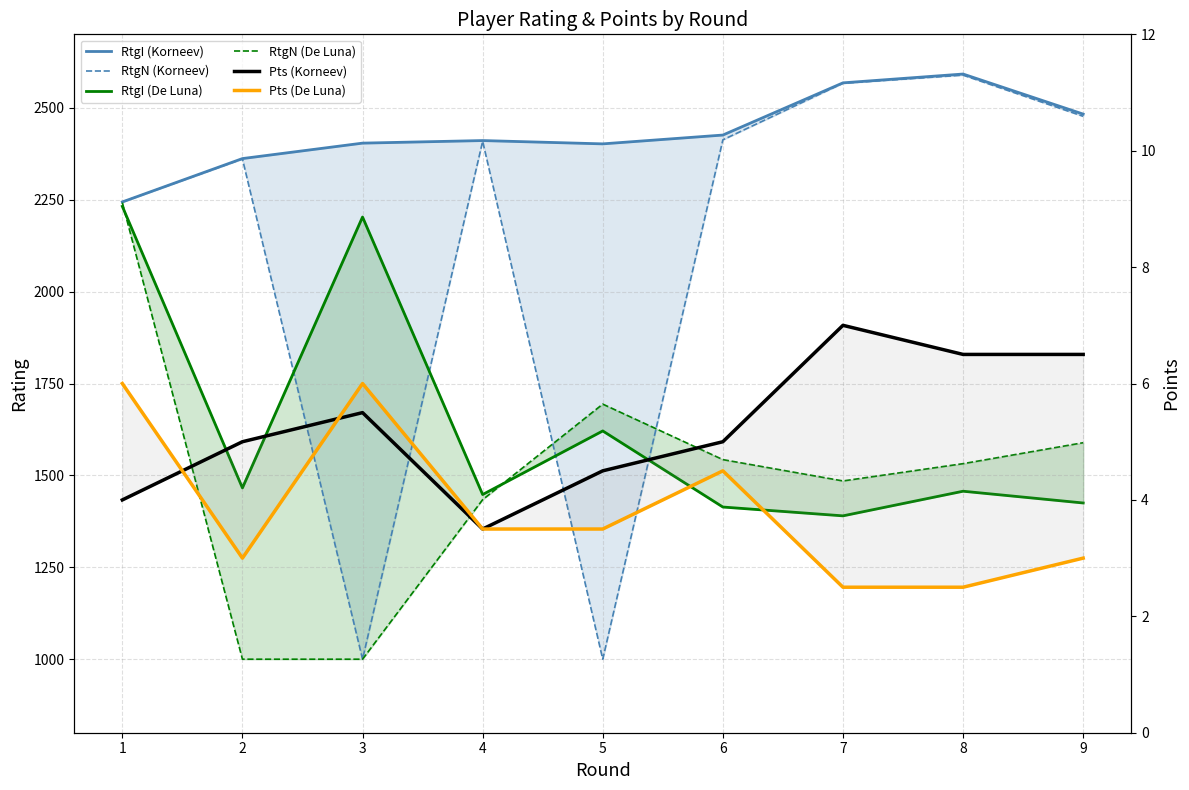

What is the sum of all RtgN (De Luna) values?

13519.0